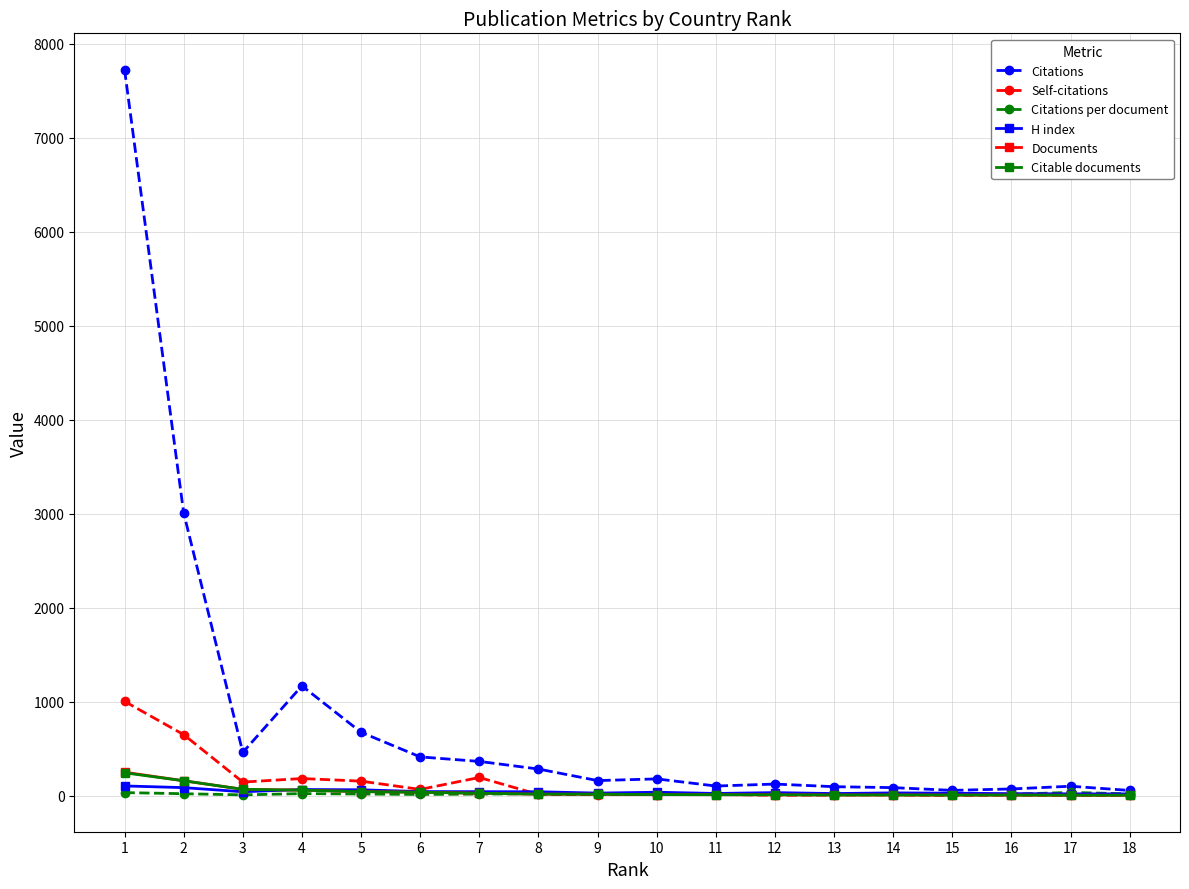

The value of Documents at 3 is 66.0. True or false?

True